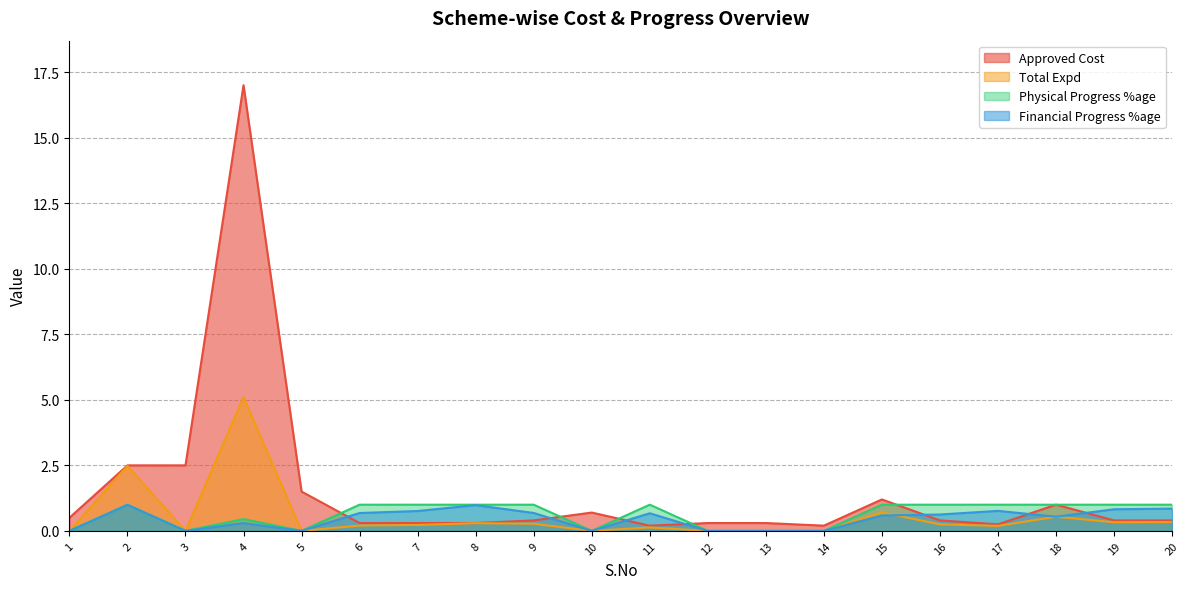

Reading left to right, transcribe all the data shown in this chart.

Approved Cost: 0.5	2.5	2.5	17.0	1.5	0.3	0.3	0.3	0.4	0.7	0.2	0.3	0.3	0.2	1.2	0.4	0.2	1.0	0.4	0.4
Total Expd: 0.0	2.5	0.0	5.1	0.0	0.2	0.2	0.3	0.3	0.0	0.1	0.0	0.0	0.0	0.7	0.2	0.2	0.5	0.3	0.3
Physical Progress %age: 0.0	1.0	0.0	0.5	0.0	1.0	1.0	1.0	1.0	0.0	1.0	0.0	0.0	0.0	1.0	1.0	1.0	1.0	1.0	1.0
Financial Progress %age: 0.0	1.0	0.0	0.3	0.0	0.7	0.8	1.0	0.7	0.0	0.7	0.0	0.0	0.0	0.6	0.6	0.8	0.5	0.8	0.8